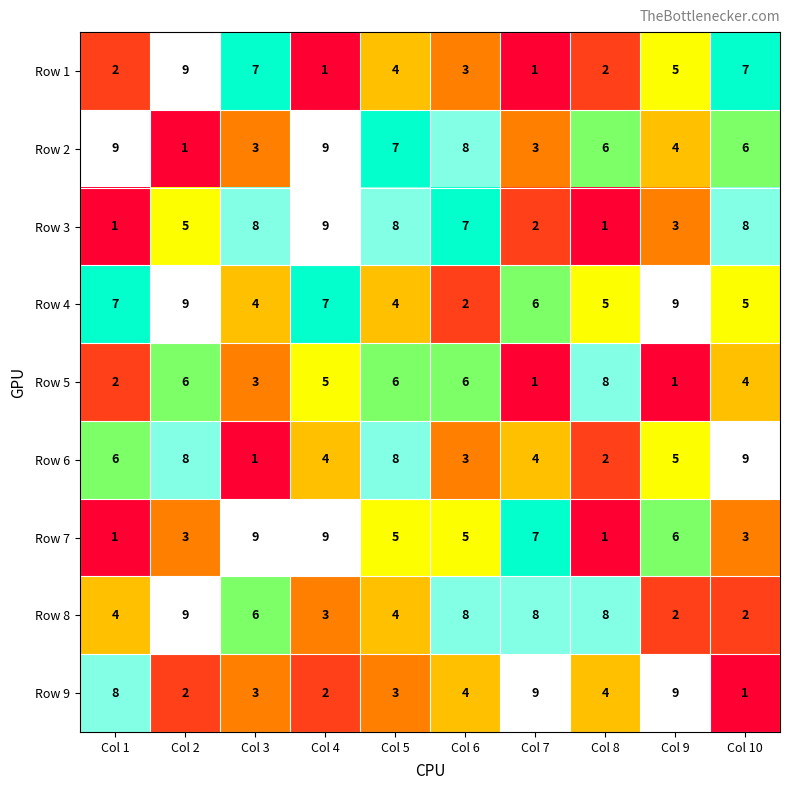

What is the difference between the maximum and second lowest values in the Row 4 series?

5